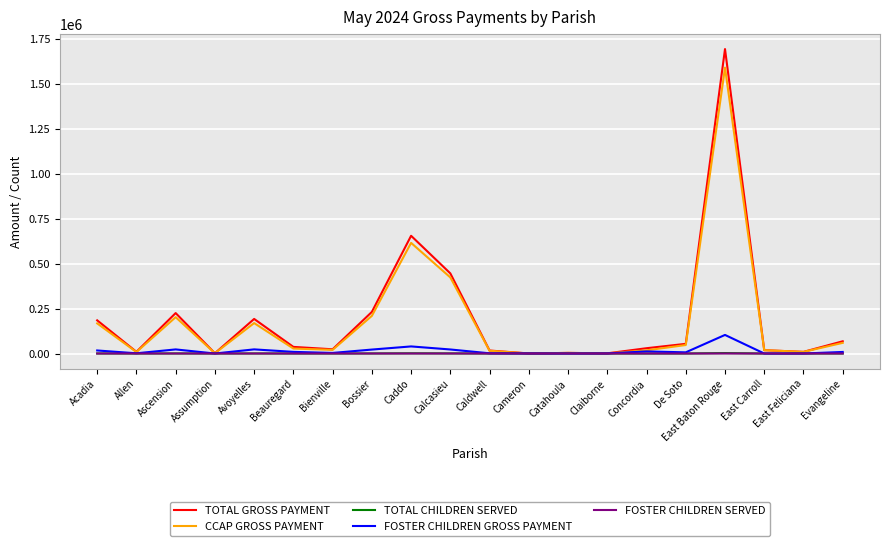

At which label is CCAP GROSS PAYMENT closest to 794852?

Caddo